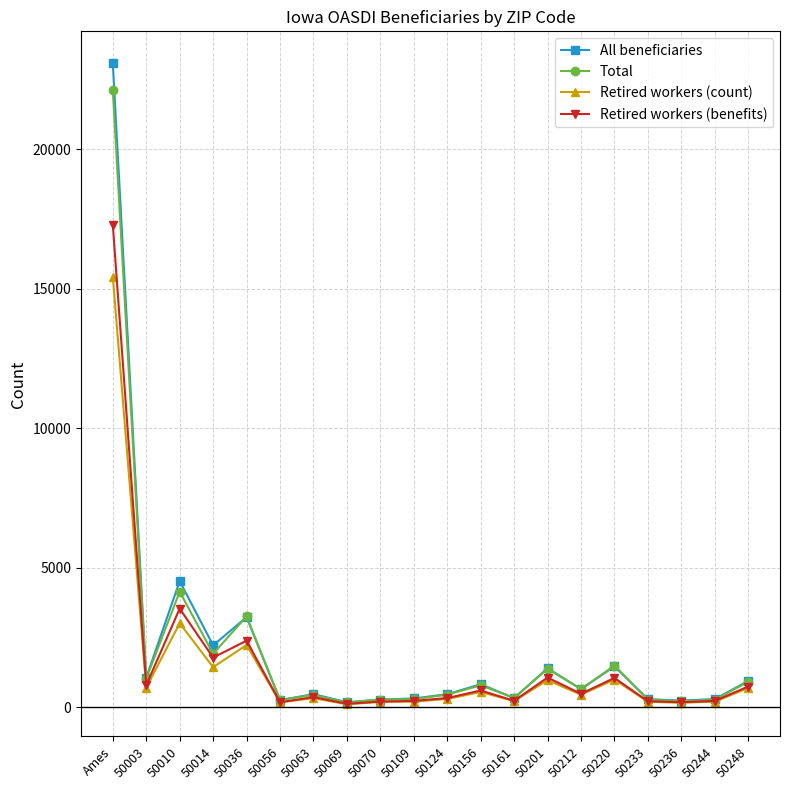

At which category is the sum across all series the highest?

Ames